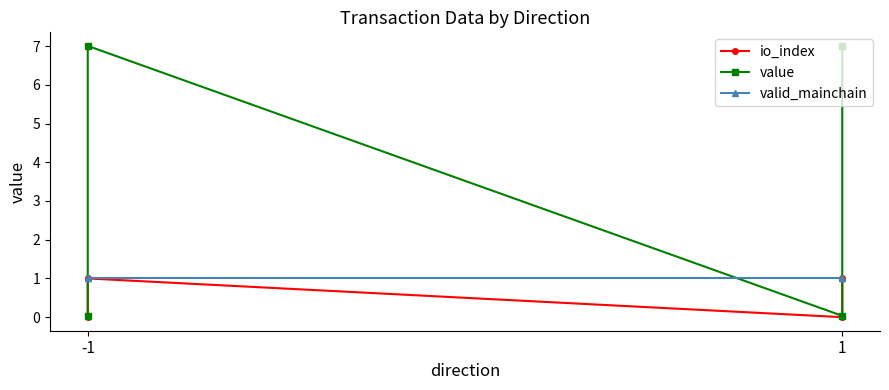

Is it true that value equals 7.0 at -1?

True